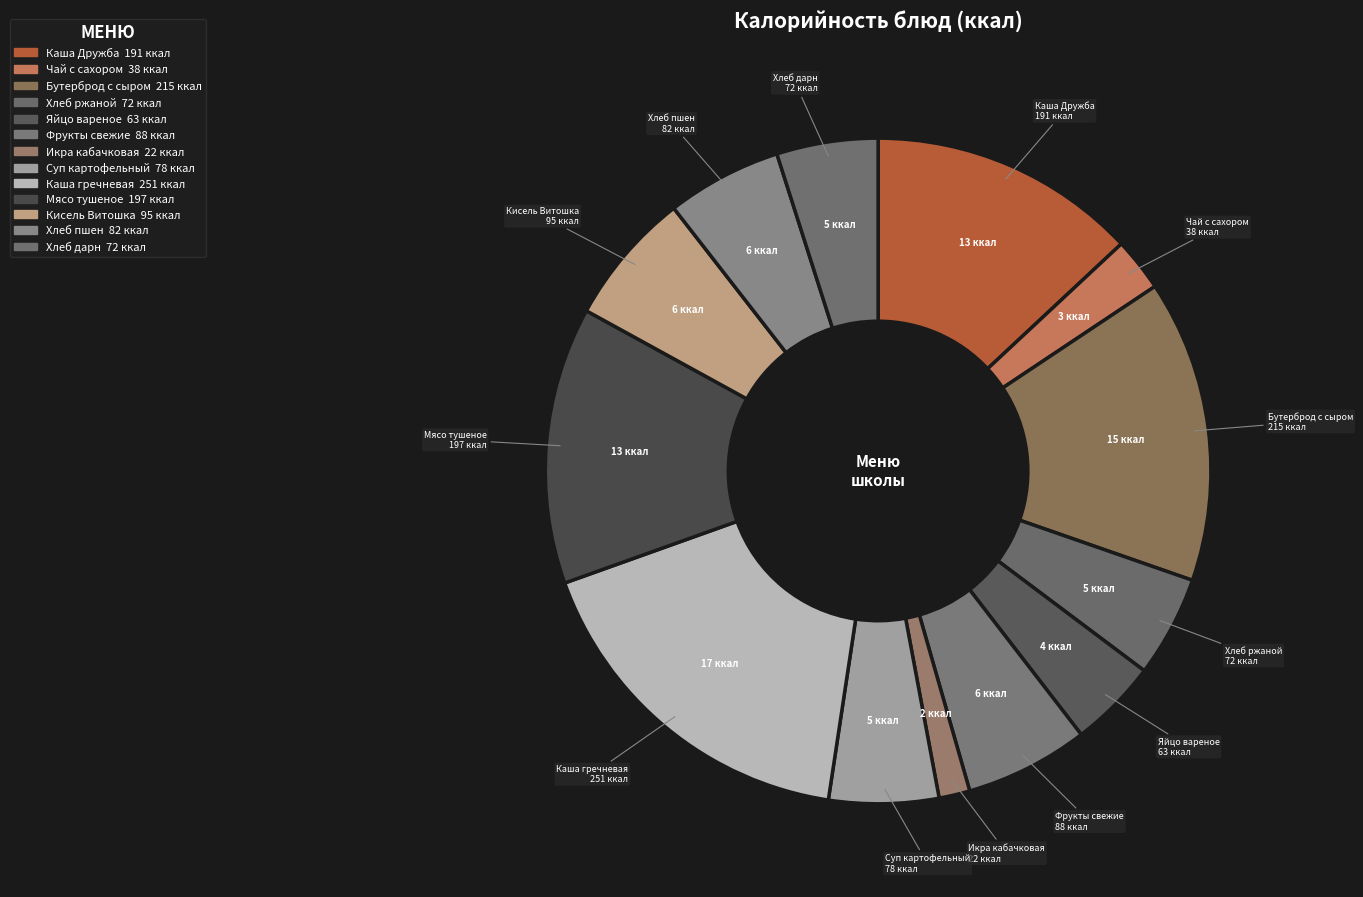

Is it true that Суп картофельный is 5% of the pie?

True